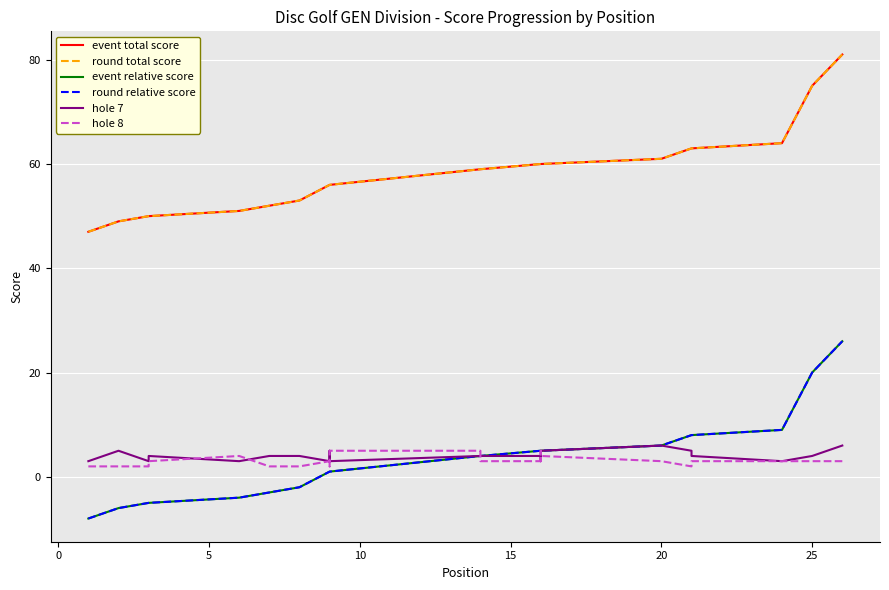

What is the sum of all round relative score values?

80